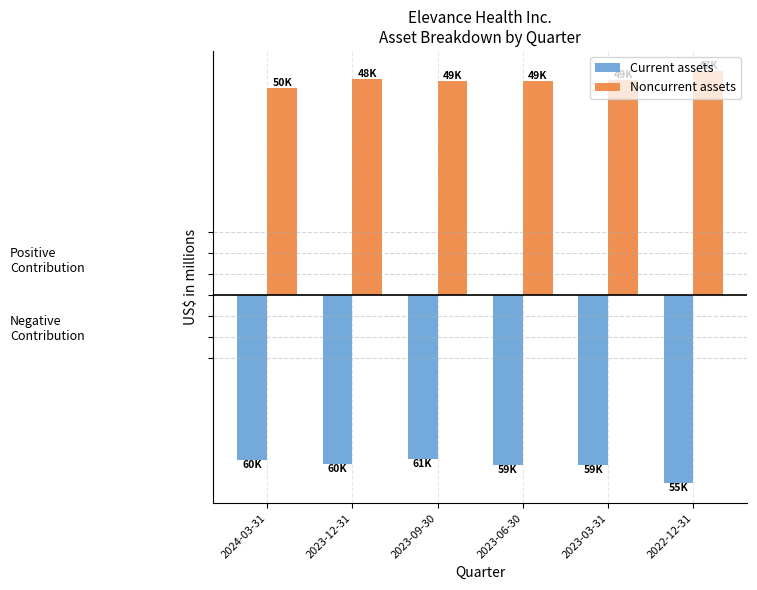

What is the sum of the Noncurrent assets values at 2023-09-30 and 2024-03-31?

99761